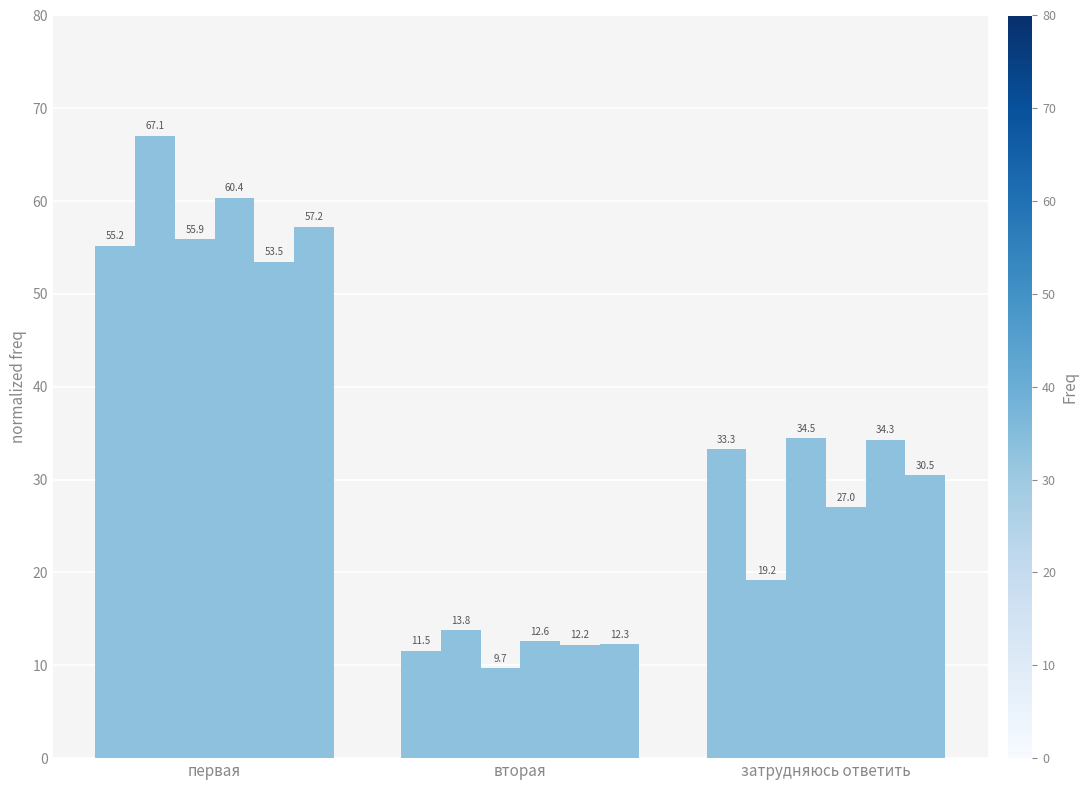

How many data points does each series have?

3